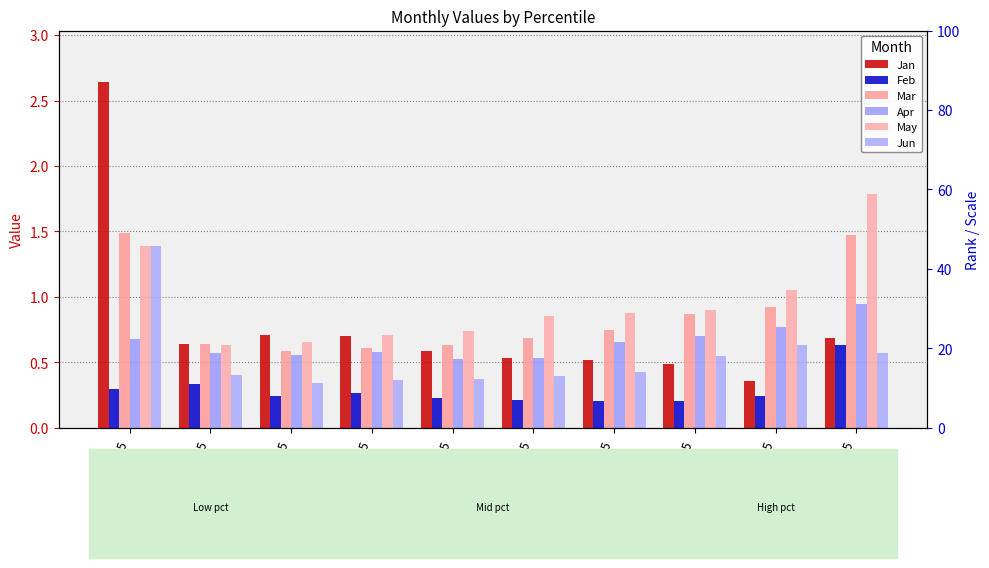

Rank the series at pct45 from highest to lowest value.

May, Mar, Jan, Apr, Jun, Feb